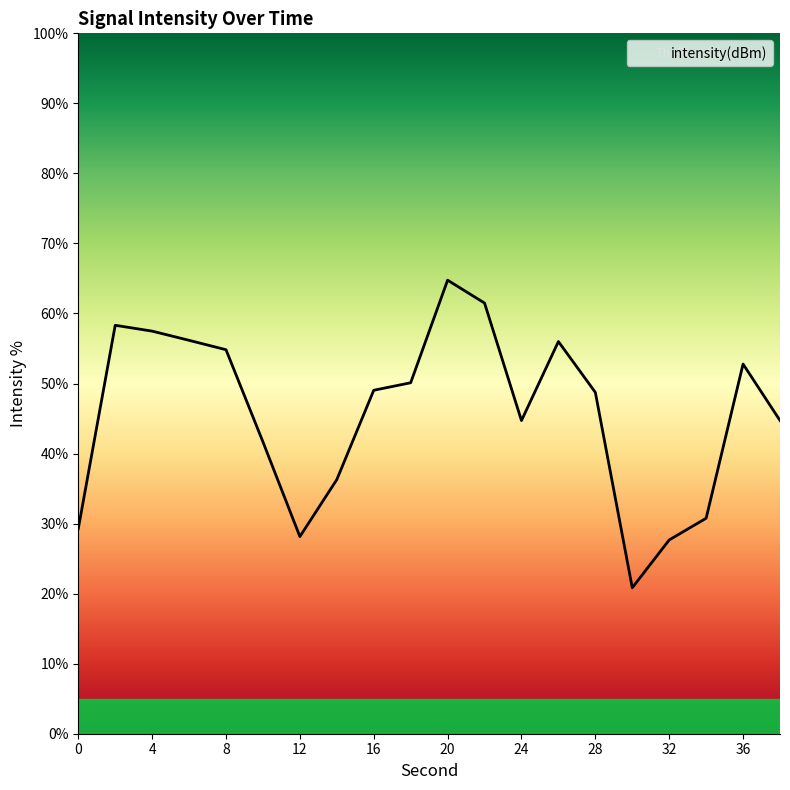

What is the difference between the maximum and minimum values?

43.9